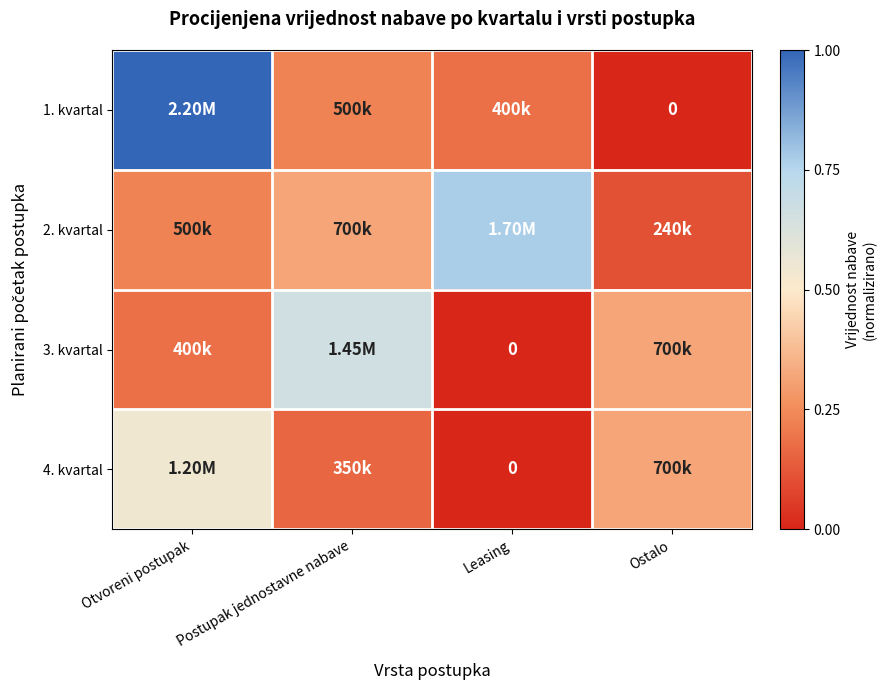

What is the spread (max minus min) of values at Otvoreni postupak?

0.8